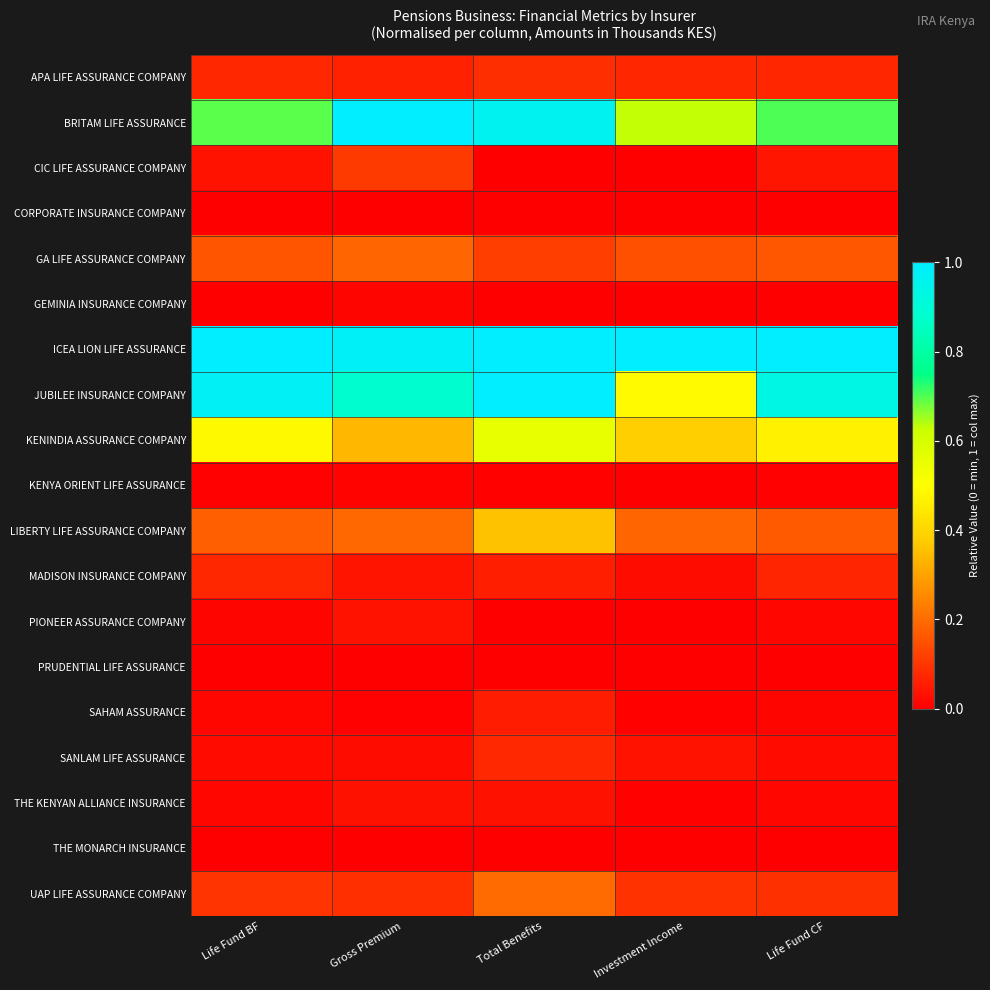

Rank the series by their maximum value, from lowest to highest.

CORPORATE INSURANCE COMPANY, THE MONARCH INSURANCE, PRUDENTIAL LIFE ASSURANCE, KENYA ORIENT LIFE ASSURANCE, GEMINIA INSURANCE COMPANY, THE KENYAN ALLIANCE INSURANCE, PIONEER ASSURANCE COMPANY, SAHAM ASSURANCE, MADISON INSURANCE COMPANY, SANLAM LIFE ASSURANCE, APA LIFE ASSURANCE COMPANY, CIC LIFE ASSURANCE COMPANY, GA LIFE ASSURANCE COMPANY, UAP LIFE ASSURANCE COMPANY, LIBERTY LIFE ASSURANCE COMPANY, KENINDIA ASSURANCE COMPANY, BRITAM LIFE ASSURANCE, ICEA LION LIFE ASSURANCE, JUBILEE INSURANCE COMPANY